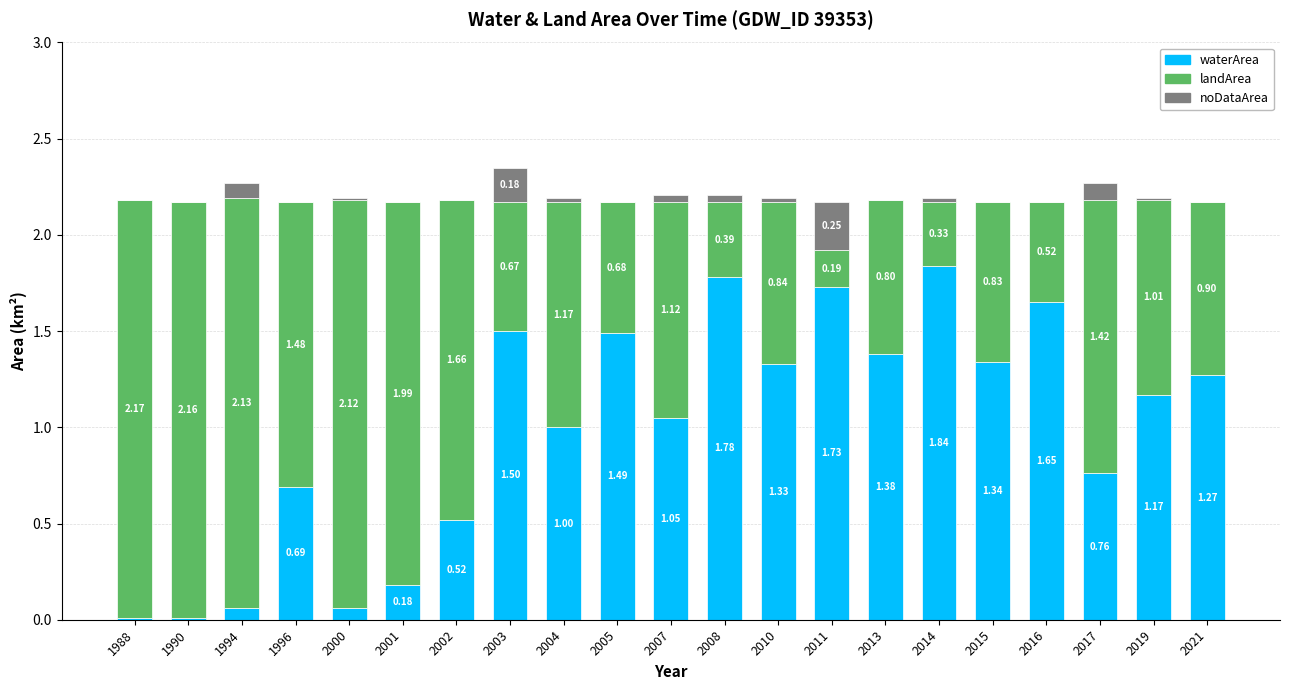

What is the total value across all series at 2017?

2.3